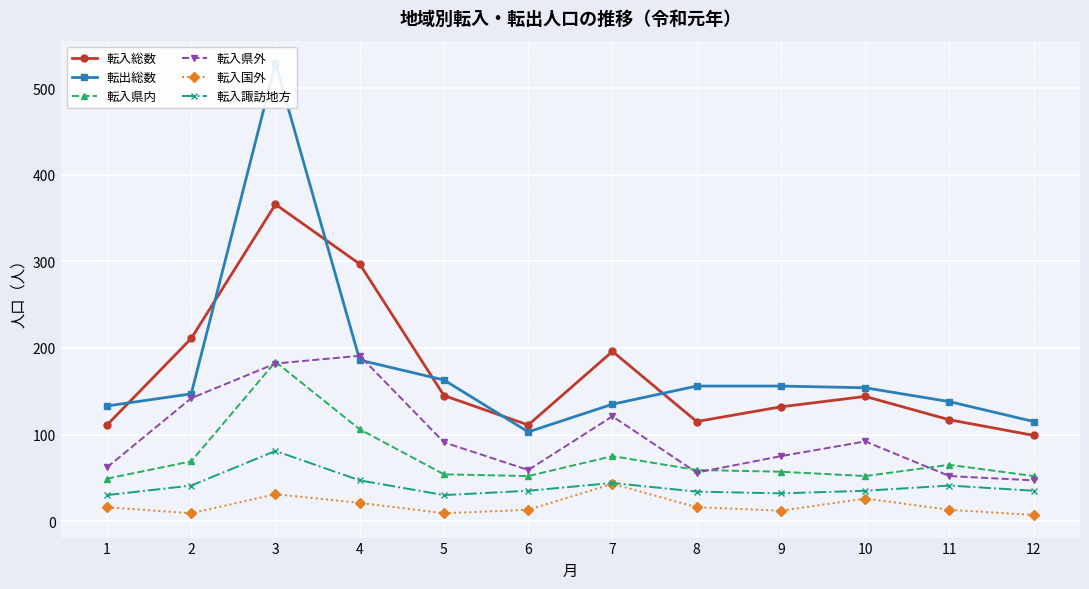

Is it true that 転入諏訪地方 equals 18 at 3?

False